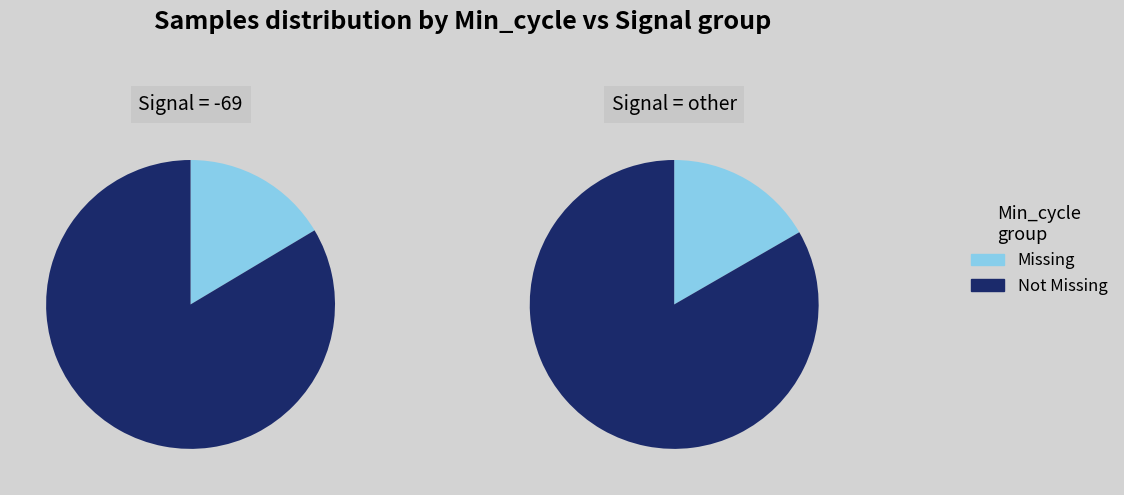

Is 10 the majority of the pie?

No